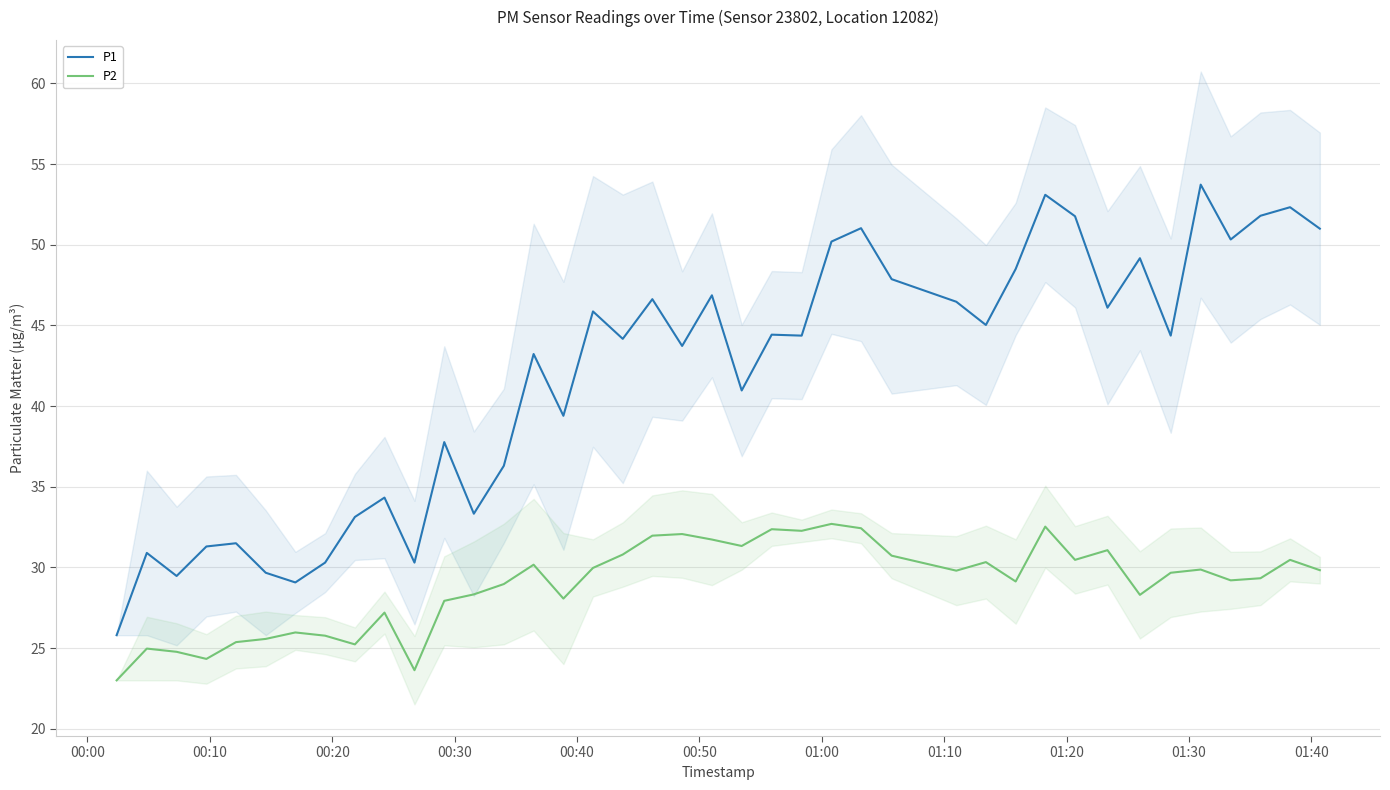

What is the minimum value for P1?

25.8